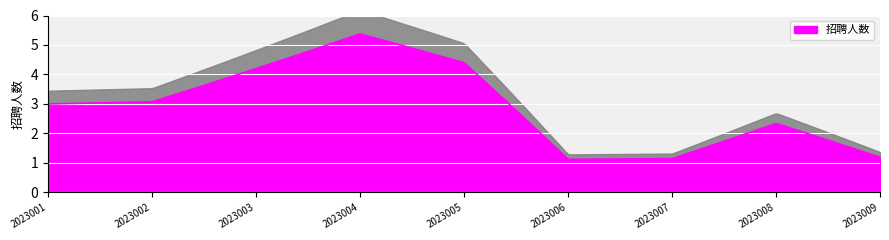

What is the value of the 3rd point from the left?

4